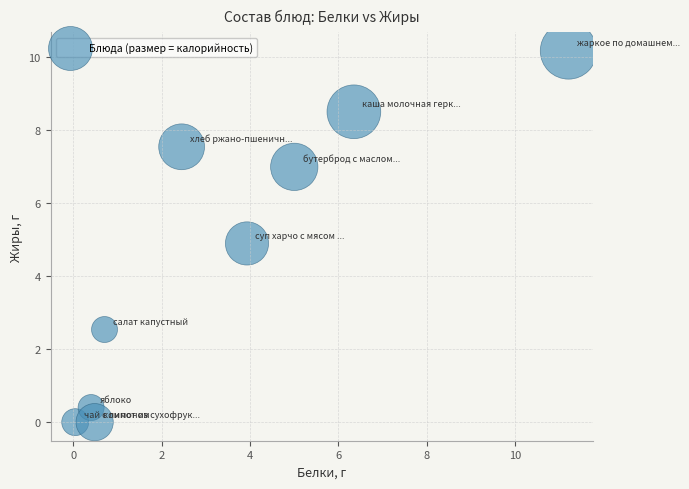

What is the average X value?

3.4